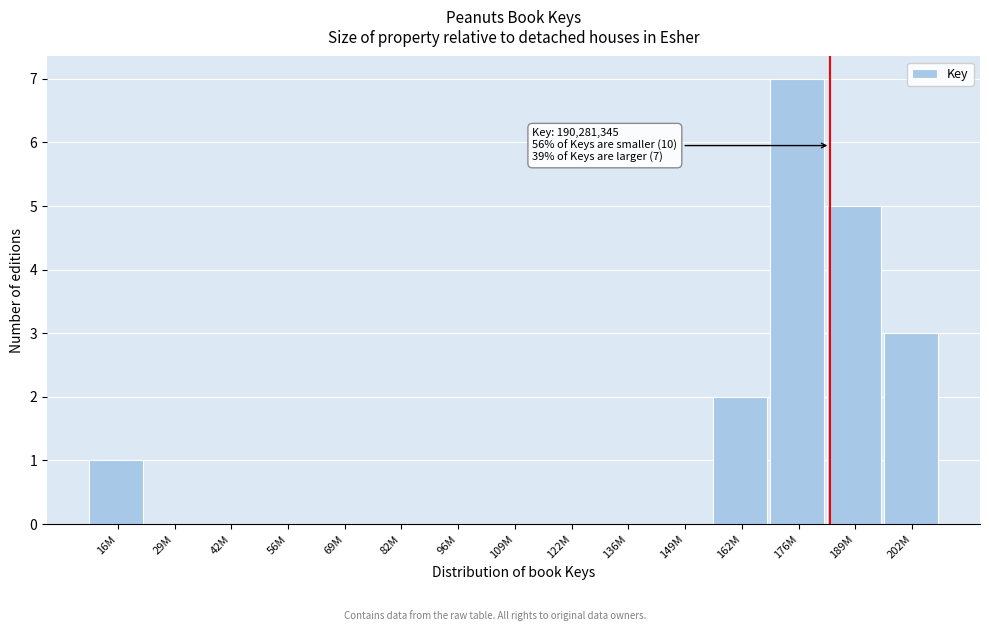

Reading left to right, extract all data points from this chart.

16M=1	29M=0	42M=0	56M=0	69M=0	82M=0	96M=0	109M=0	122M=0	136M=0	149M=0	162M=2	176M=7	189M=5	202M=3